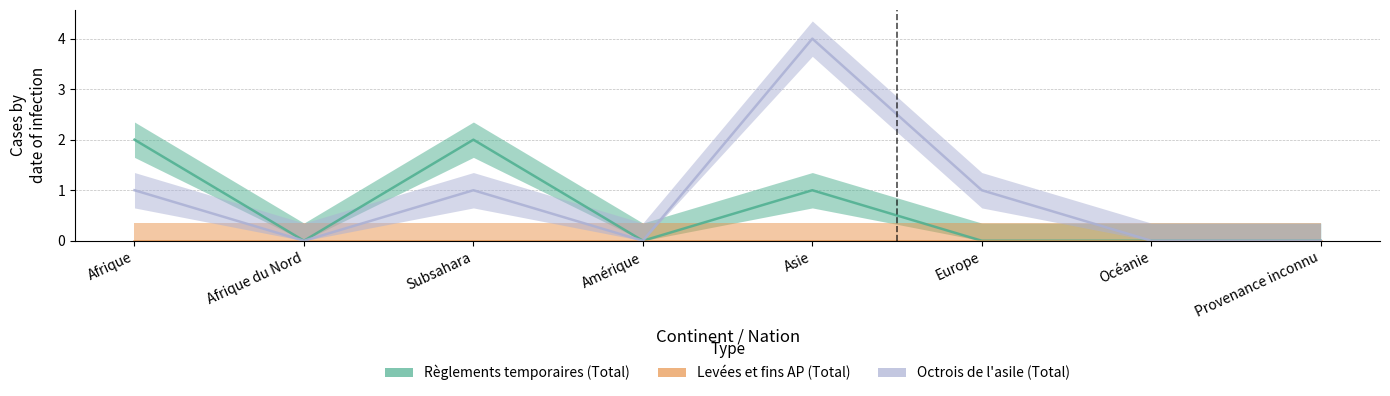

What is the difference between the Octrois de l'asile (Total) values at Asie and Océanie?

4